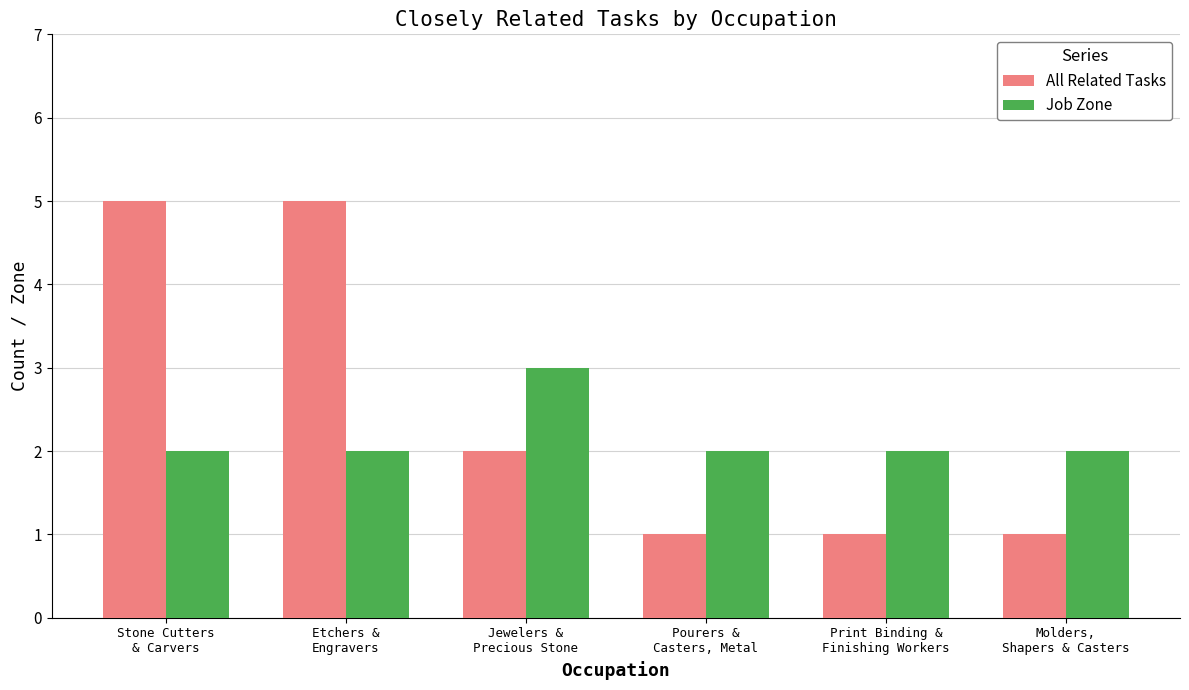

What position from the left is Stone Cutters
& Carvers?

1